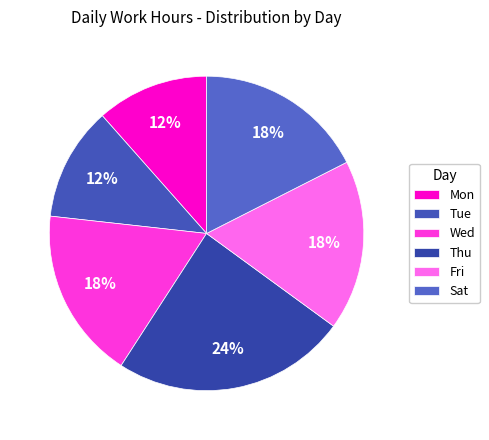

To the nearest percent, what percentage of the pie is Tue?

12%